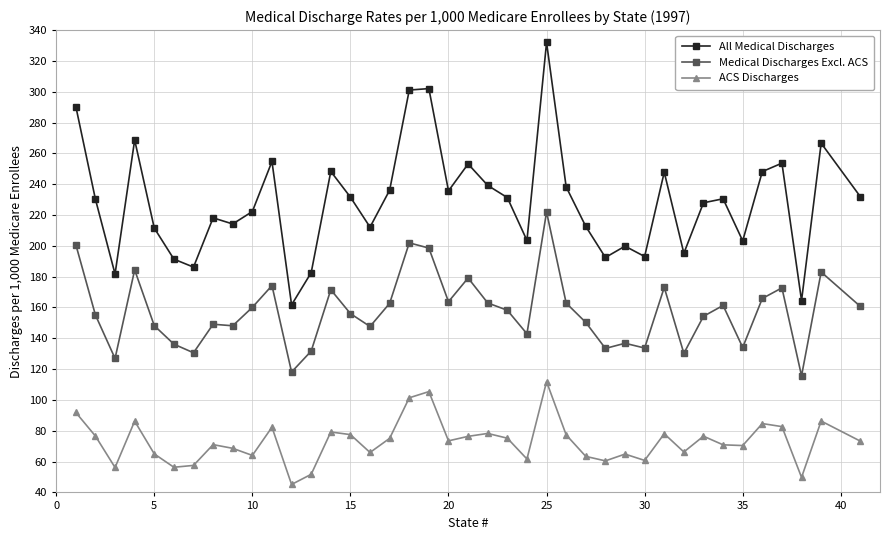

Which series has the largest total across all categories?

All Medical Discharges